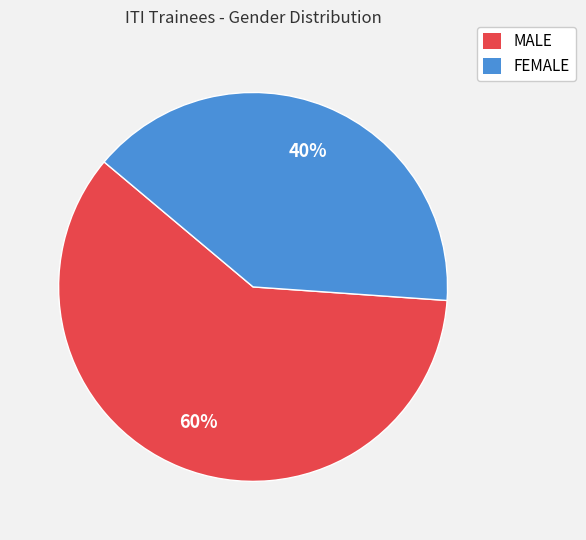

The MALE slice represents 60% of the pie. True or false?

True